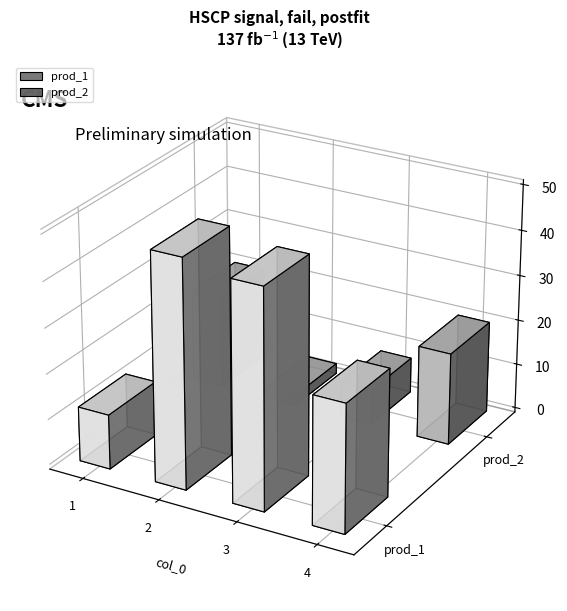

Rank the series by their maximum value, from highest to lowest.

prod_1, prod_2